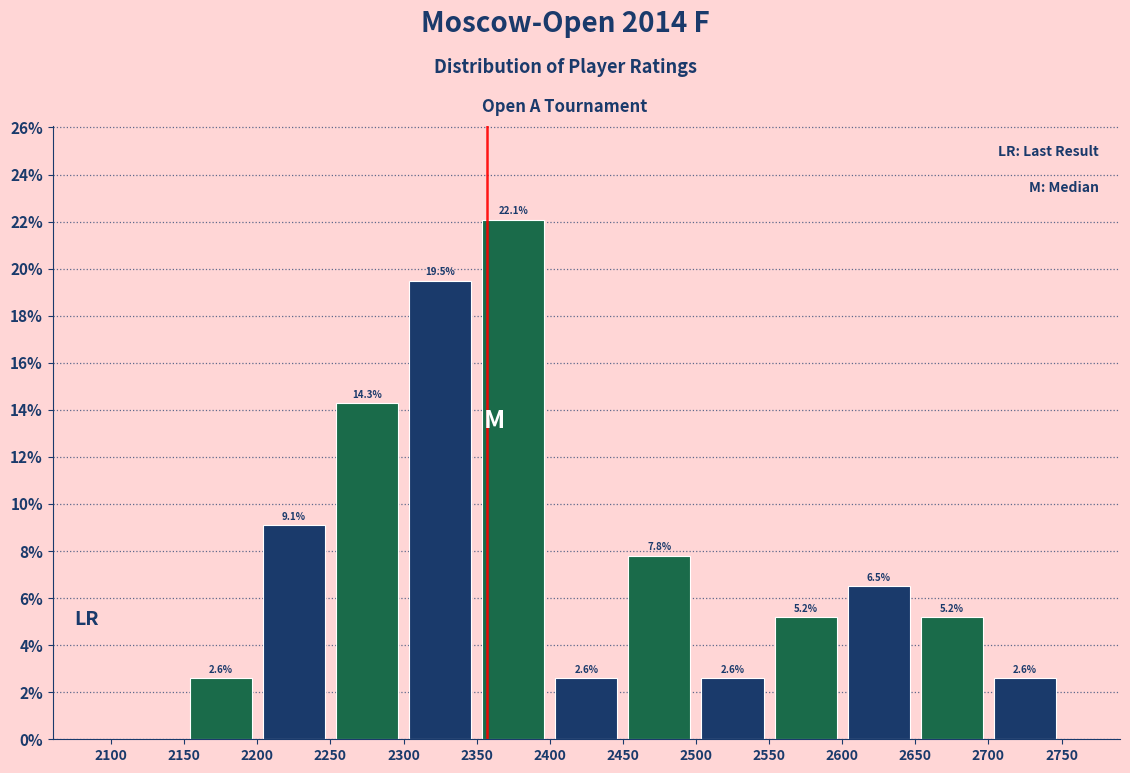

Over which range of the x-axis is the bar tallest?

2350 to 2400